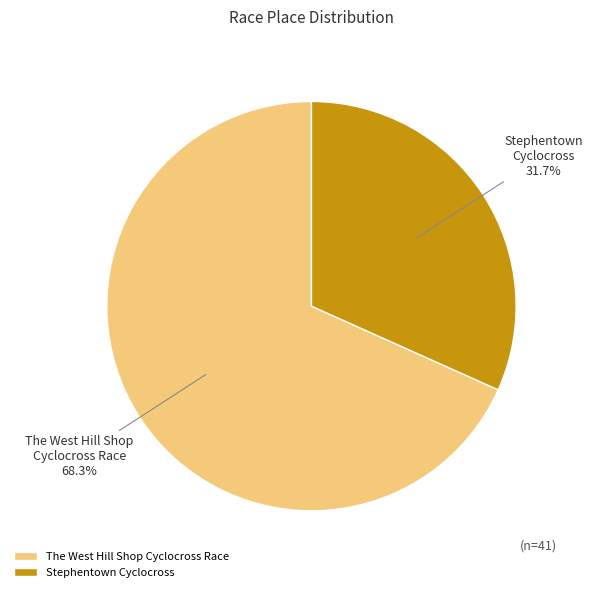

To the nearest percent, what portion does The West Hill Shop Cyclocross Race represent?

68%